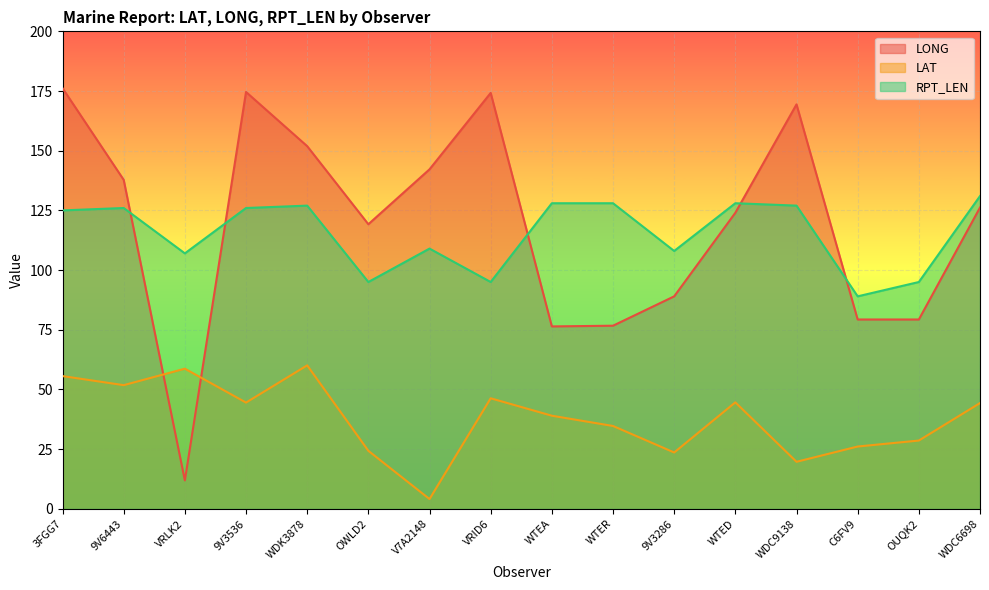

In LAT, how many points are lower than both neighbors (excluding endpoints)?

5